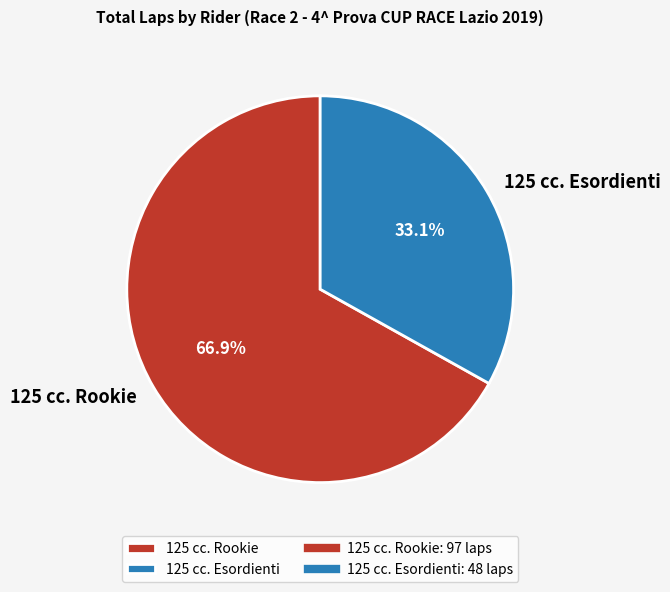

What percentage do 125 cc. Rookie and 125 cc. Esordienti together represent?

100.0%